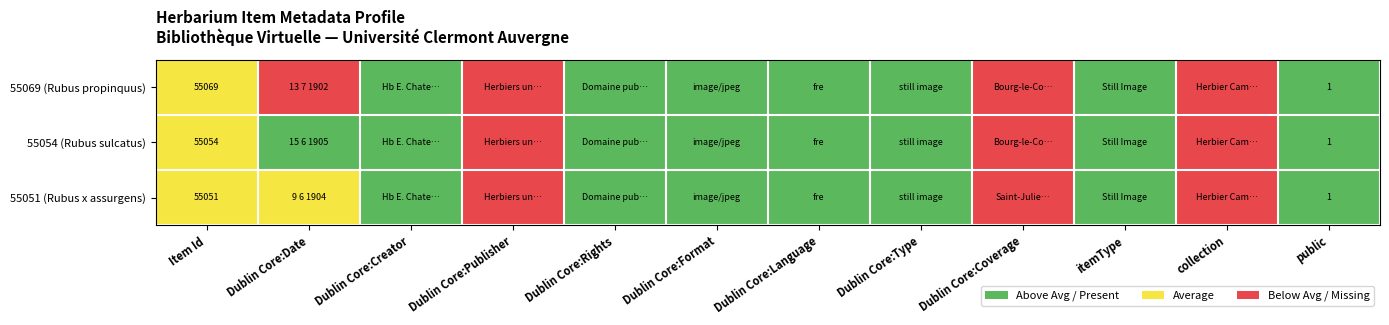

Which category has the highest value in the 55054 (Rubus sulcatus) series?

Dublin Core:Date